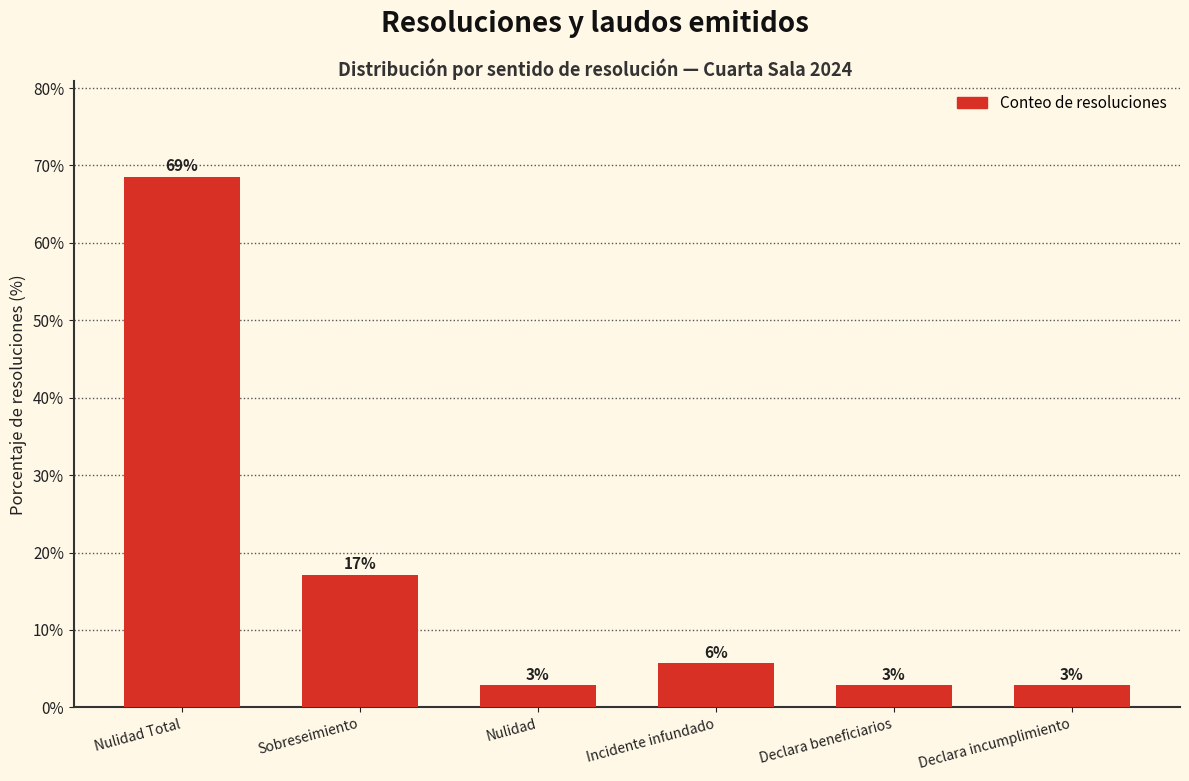

Reading left to right, transcribe all the data shown in this chart.

68.6	17.1	2.9	5.7	2.9	2.9